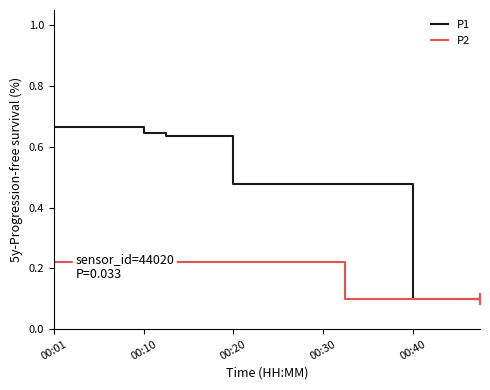

How many lines are shown in the chart?

2